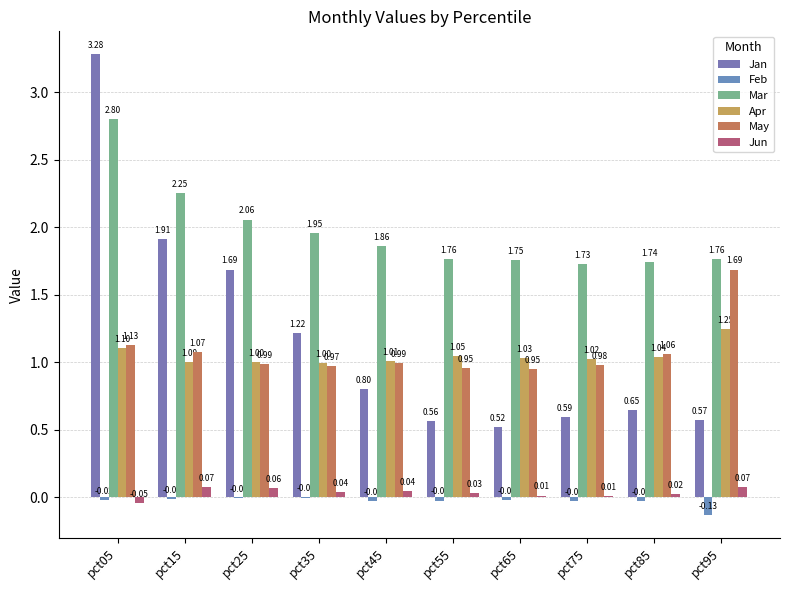

List the series in order of their peak value, lowest first.

Feb, Jun, Apr, May, Mar, Jan